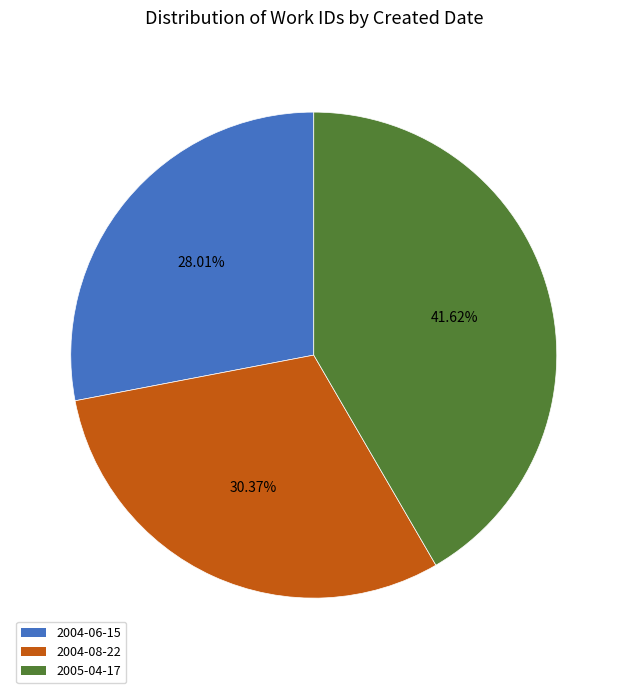

Is it true that 2004-08-22 is 30% of the pie?

True